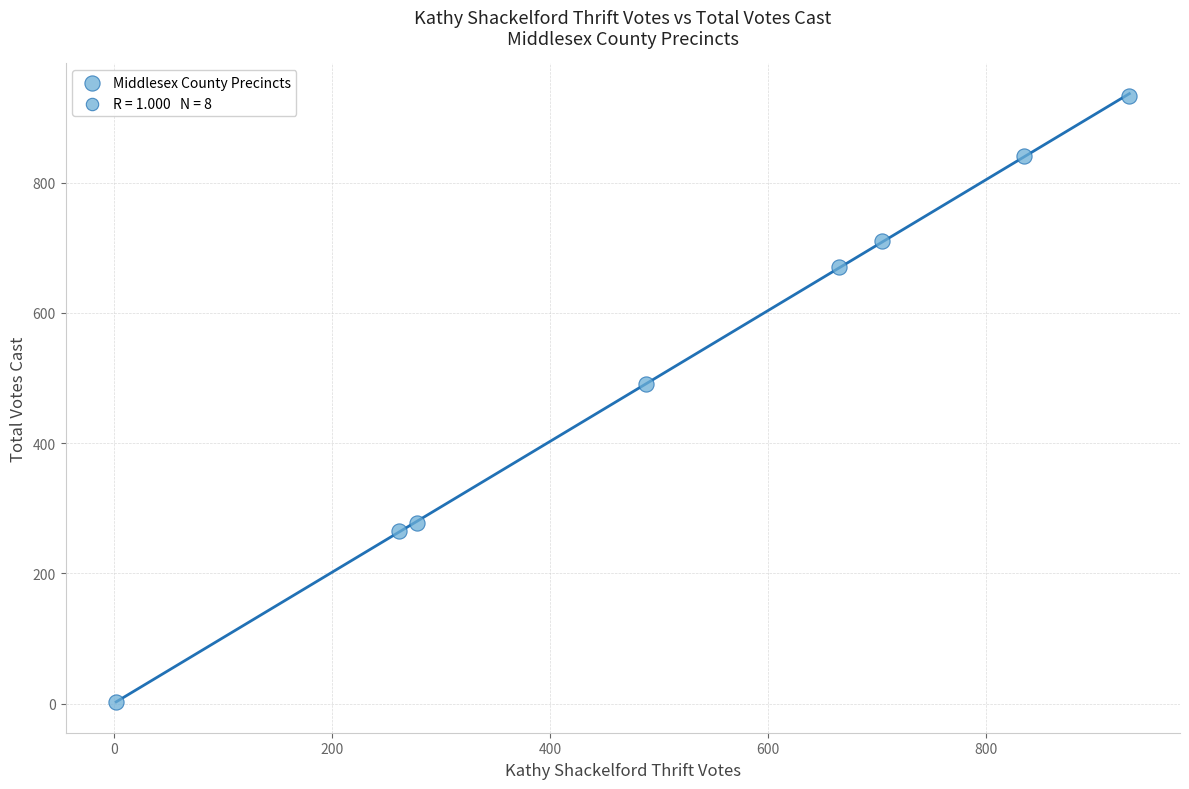

What Y value in the scatter plot is closest to 467?

491